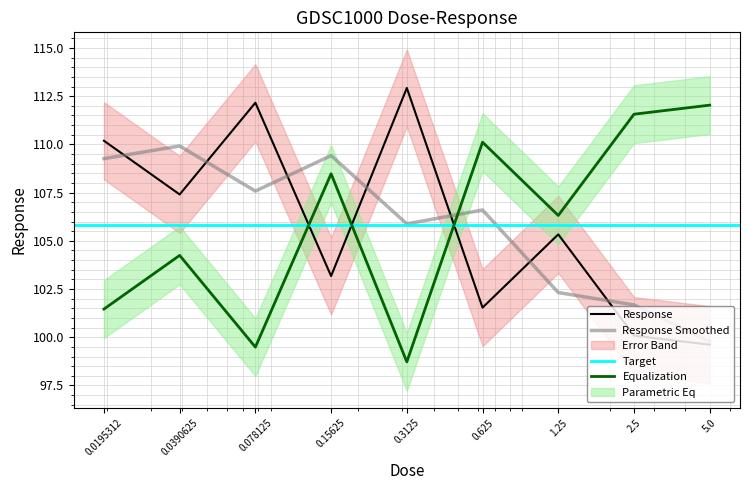

Where is the first local maximum?

0.078125